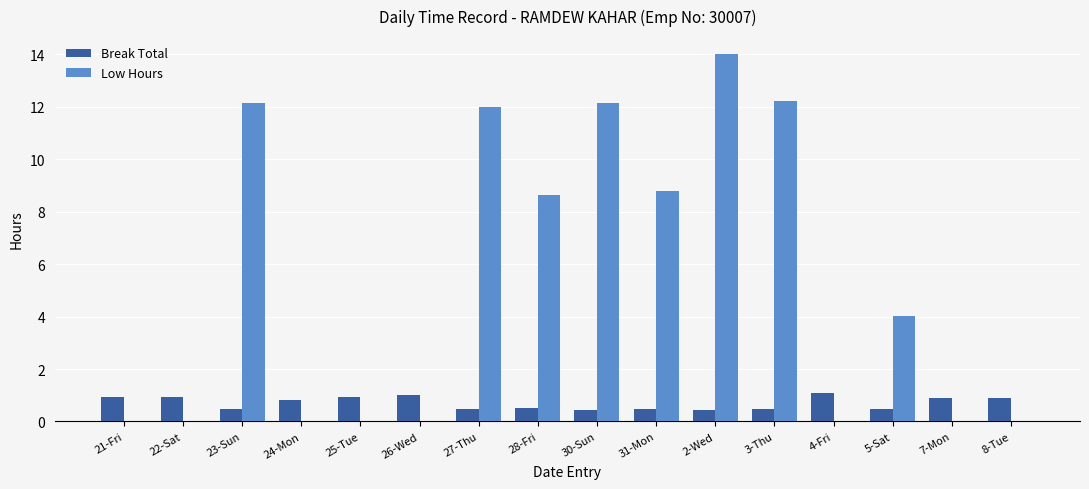

The Low Hours series shows 0.0 at 26-Wed. True or false?

True